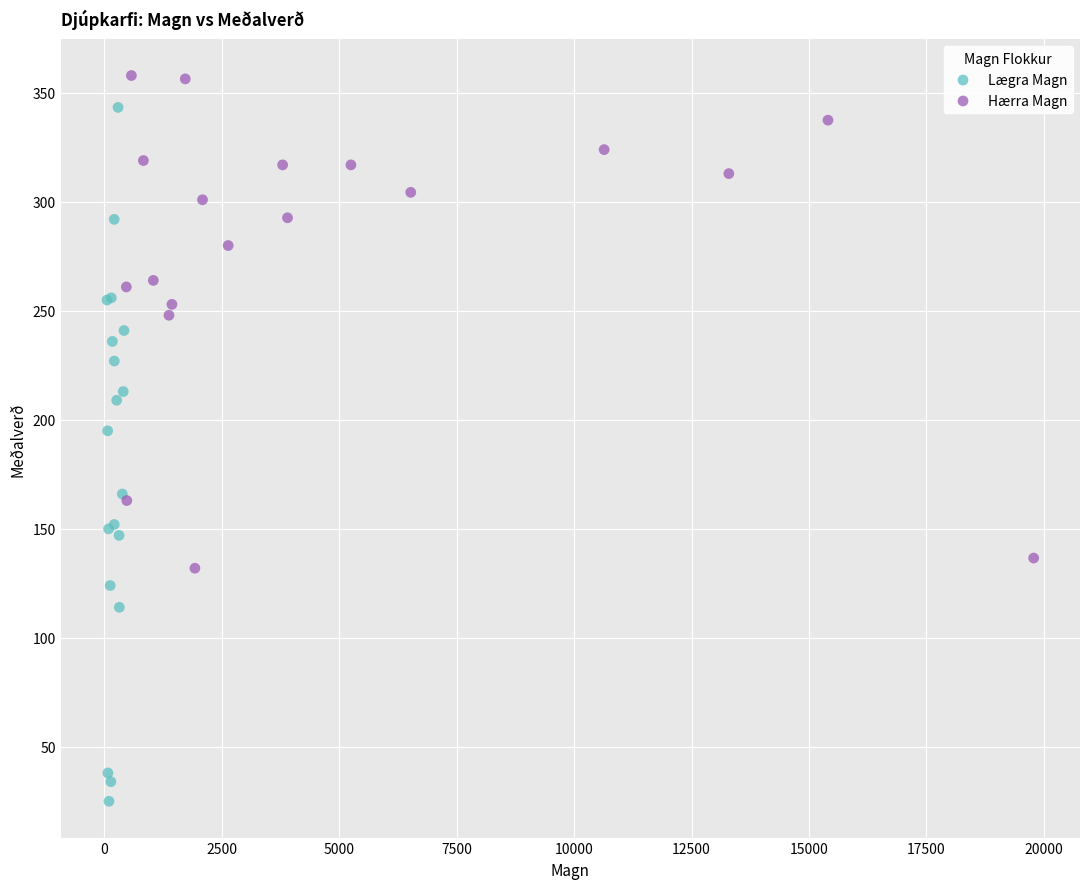

Which series has the largest Y range (max minus min)?

Lægra Magn